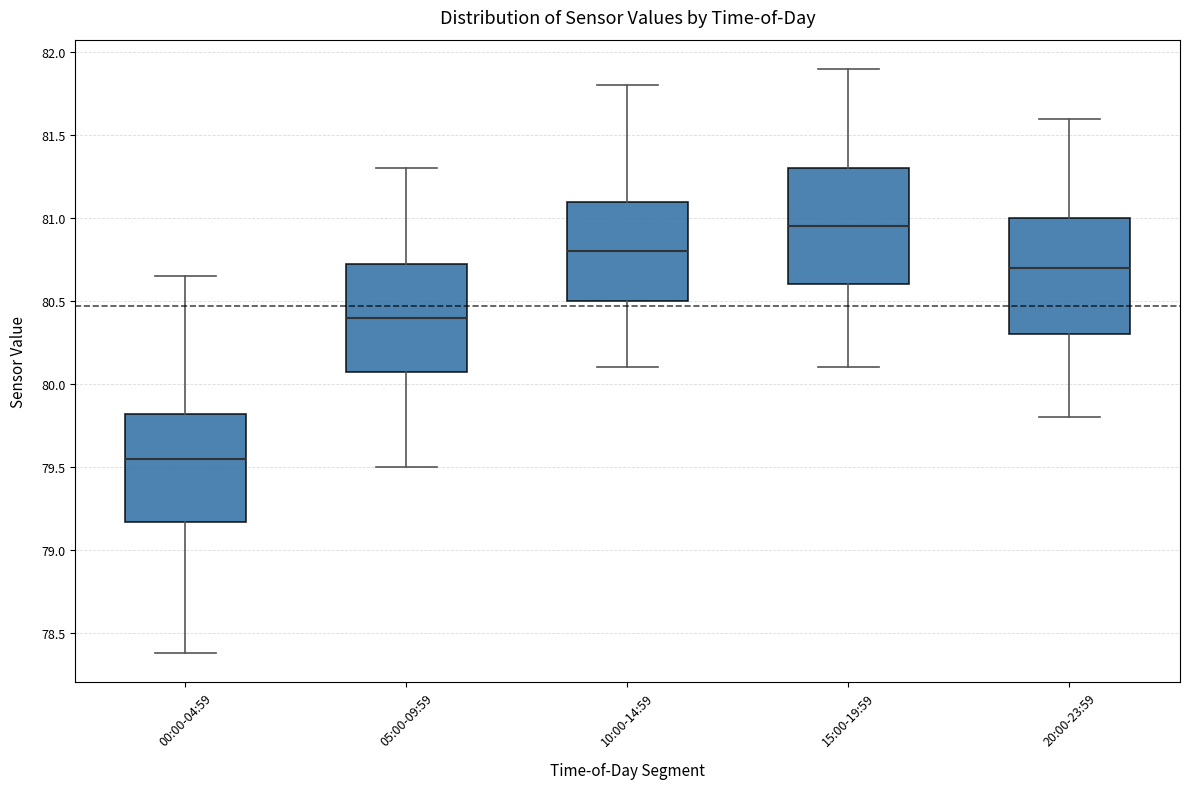

Reading left to right, transcribe this box plot: for each box, give where its median line is, the range the box spans, and where its two whiskers end, as read against the y-axis. The values are not printed on the chart, so give them approximately, as read against the axis.

00:00-04:59: median 79.55, box 79.15 to 79.80, whiskers 78.40 to 80.65
05:00-09:59: median 80.40, box 80.10 to 80.75, whiskers 79.50 to 81.30
10:00-14:59: median 80.80, box 80.50 to 81.10, whiskers 80.10 to 81.80
15:00-19:59: median 80.95, box 80.60 to 81.30, whiskers 80.10 to 81.90
20:00-23:59: median 80.70, box 80.30 to 81.00, whiskers 79.80 to 81.60